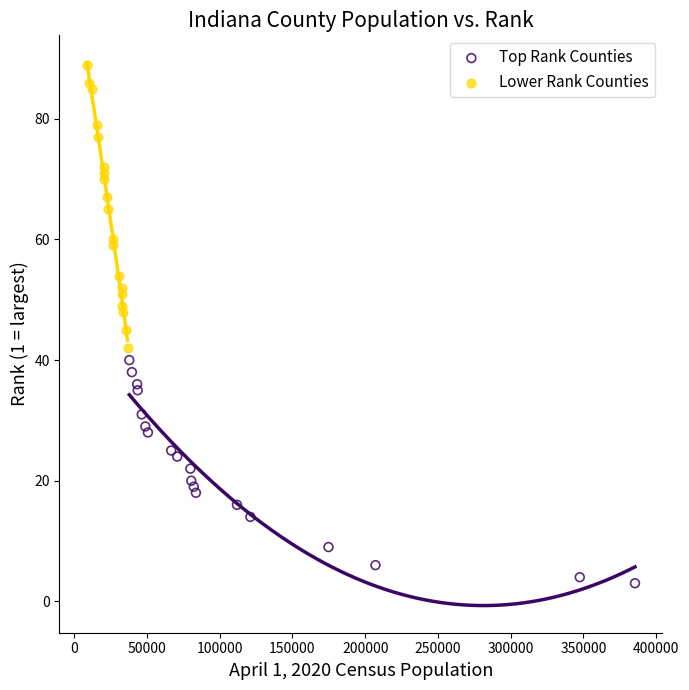

Which series has the widest spread of Y values?

Lower Rank Counties